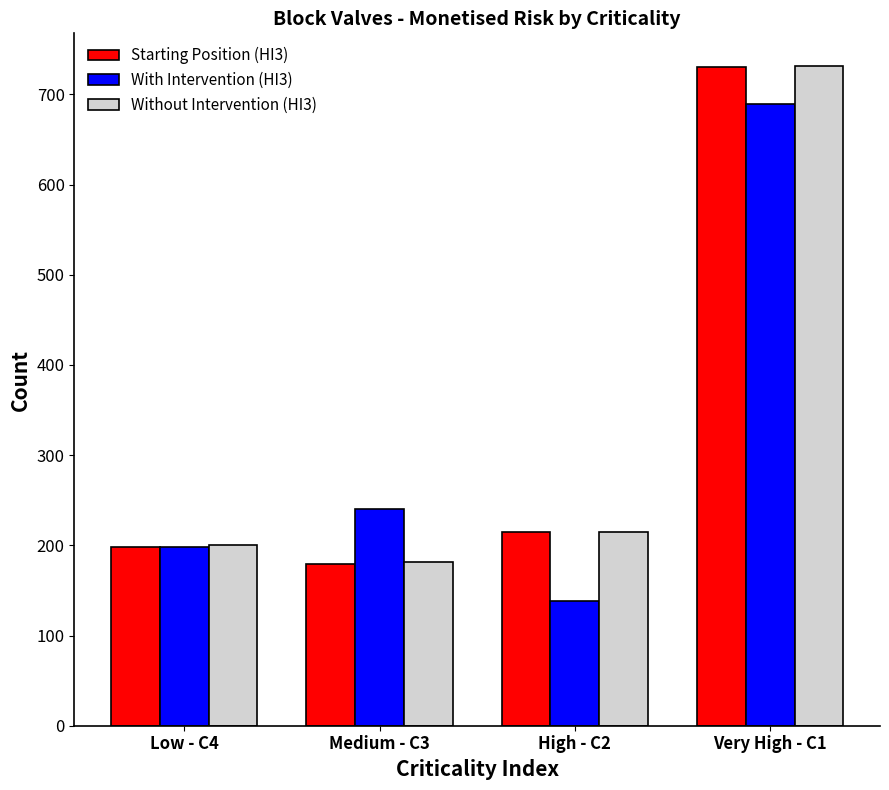

What is the spread (max minus min) of values at High - C2?

76.7